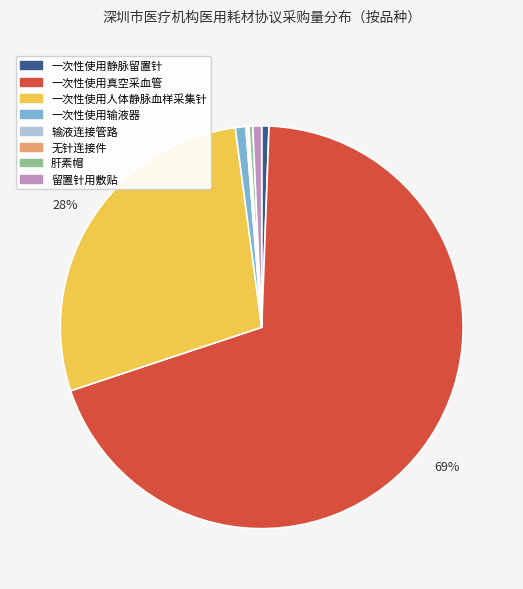

Is there a majority slice in this chart?

Yes